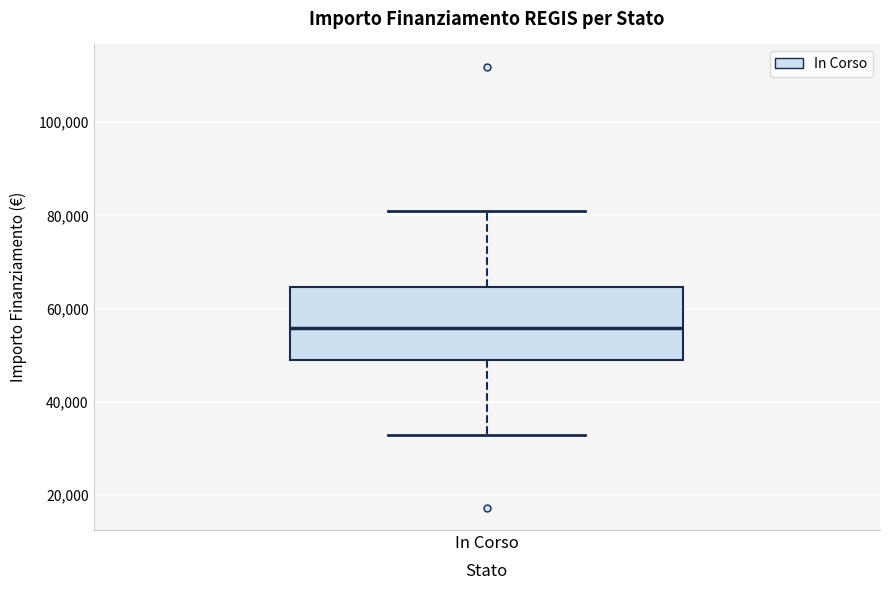

Transcribe this box plot: give where the median line is, the range the box spans, and where the two whiskers end, as read against the y-axis. The values are not printed on the chart, so give them approximately, as read against the axis.

median 56000, box 50000 to 64000, whiskers 32000 to 80000